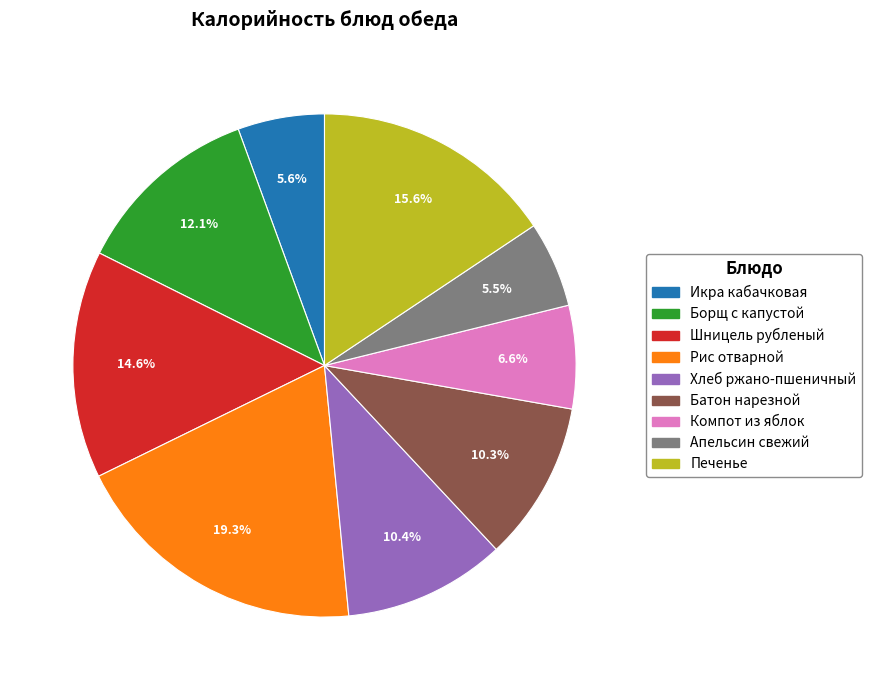

Is Апельсин свежий the majority of the pie?

No